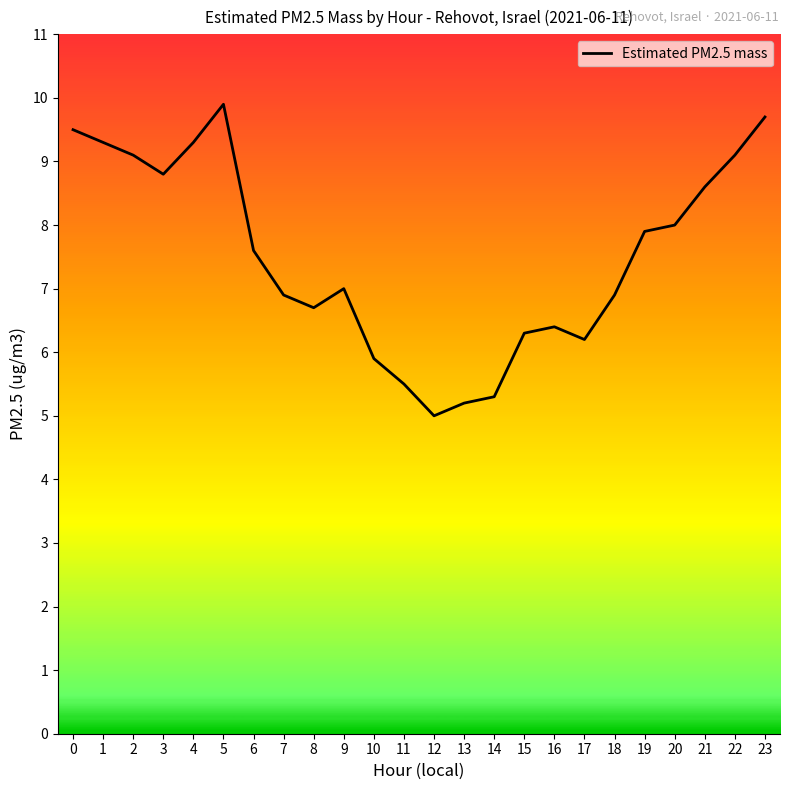

What is the smallest value displayed?

5.0